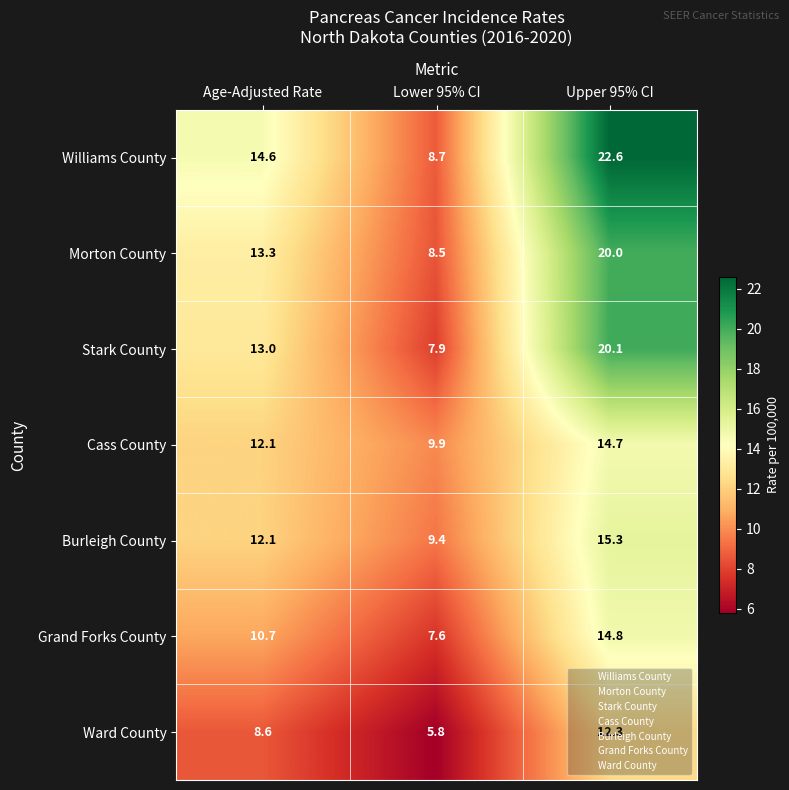

What is the sum of the Stark County values at Lower 95% CI and Age-Adjusted Rate?

20.9